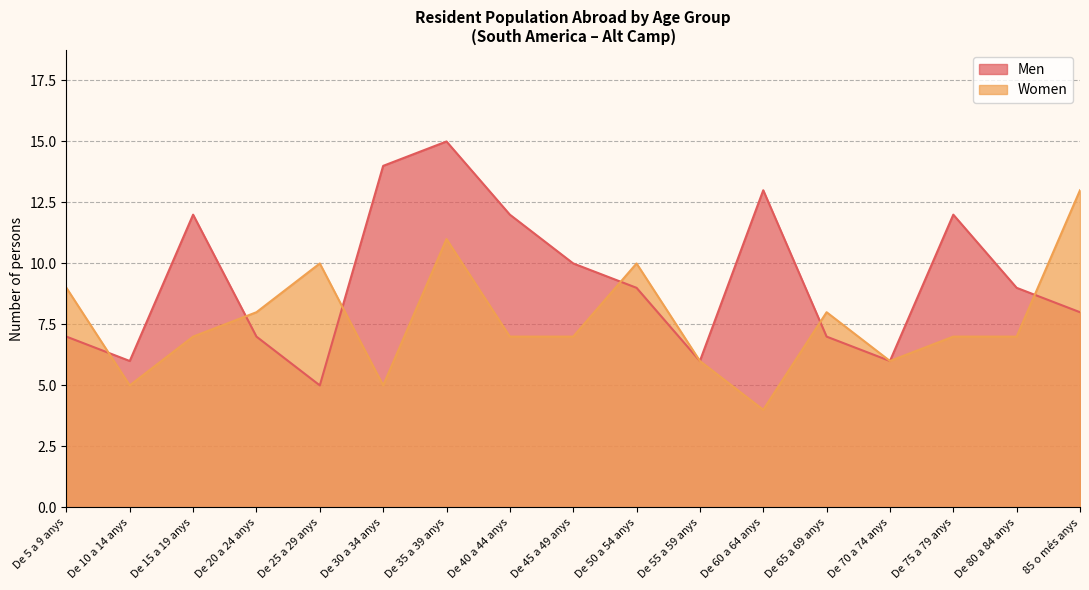

Where do Men and Women first cross each other?

De 5 a 9 anys and De 10 a 14 anys